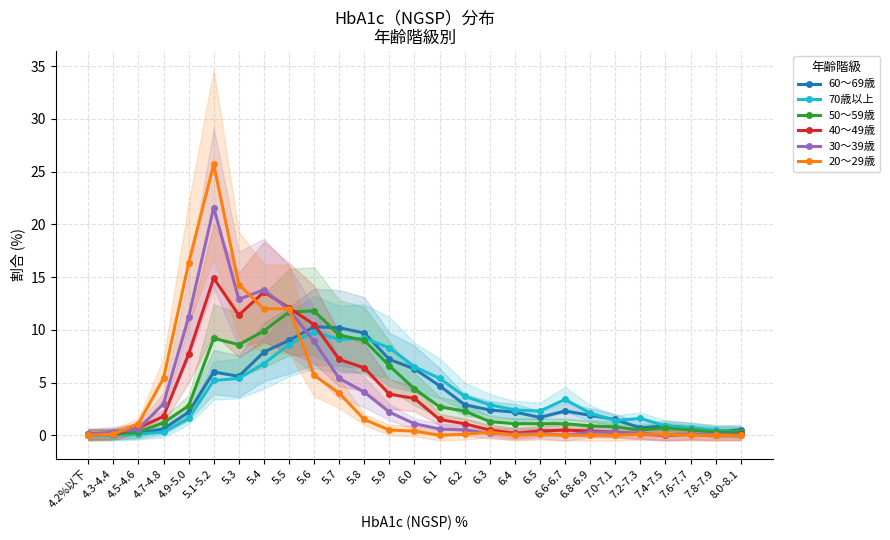

The 60～69歳 series shows 1.1 at 6.8-6.9. True or false?

False